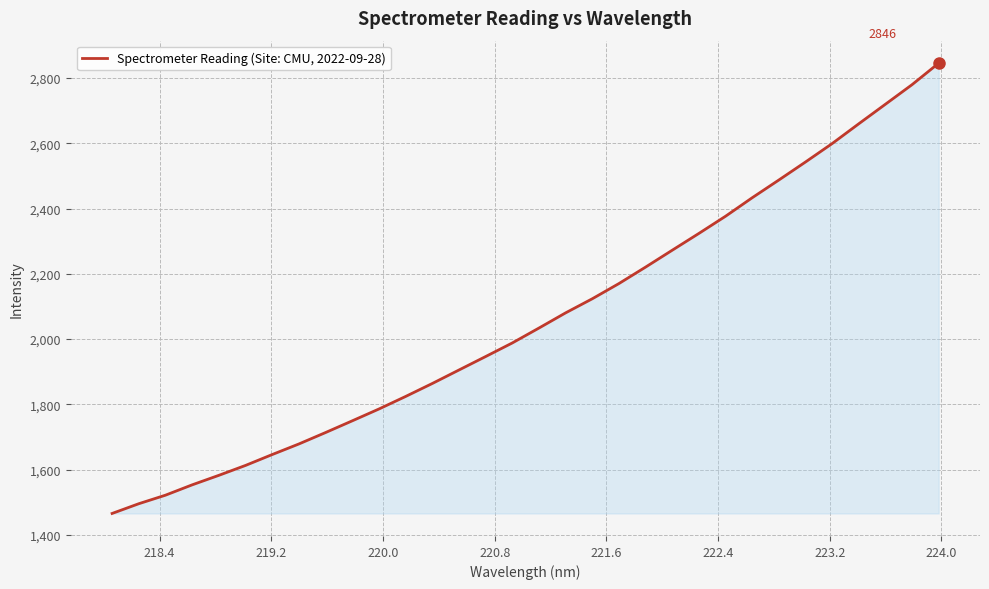

True or false: the data has more than 0 interior local peaks.

False